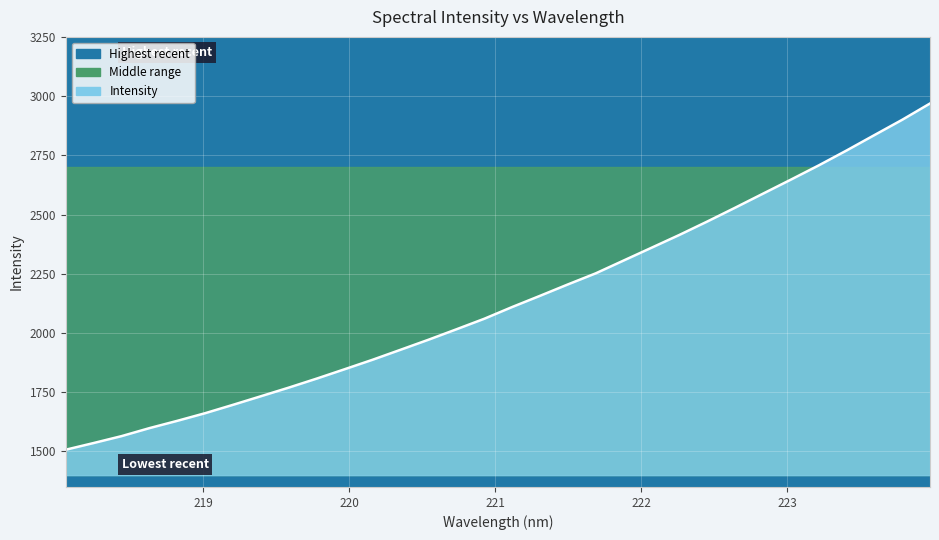

Approximately how many times larger is the value at 221.8812 compared to 218.0596?

1.5